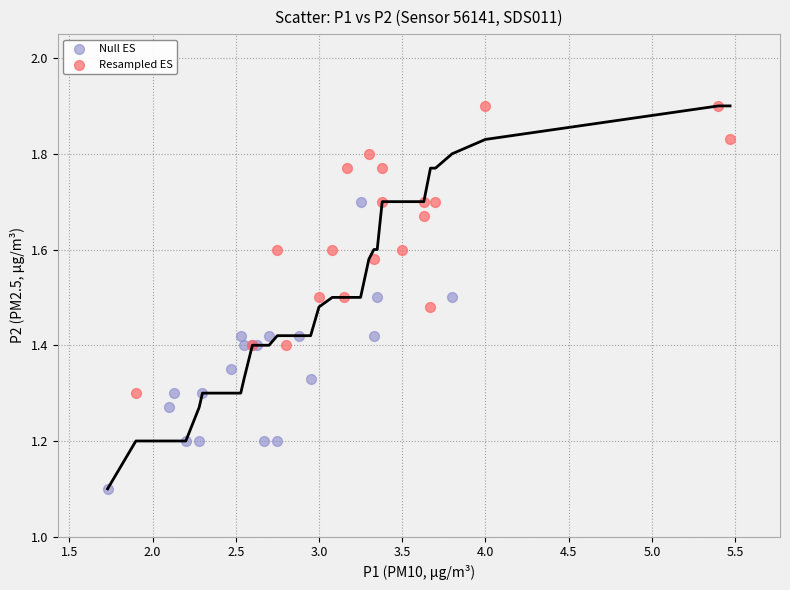

Which series contains the lowest Y value?

Null ES